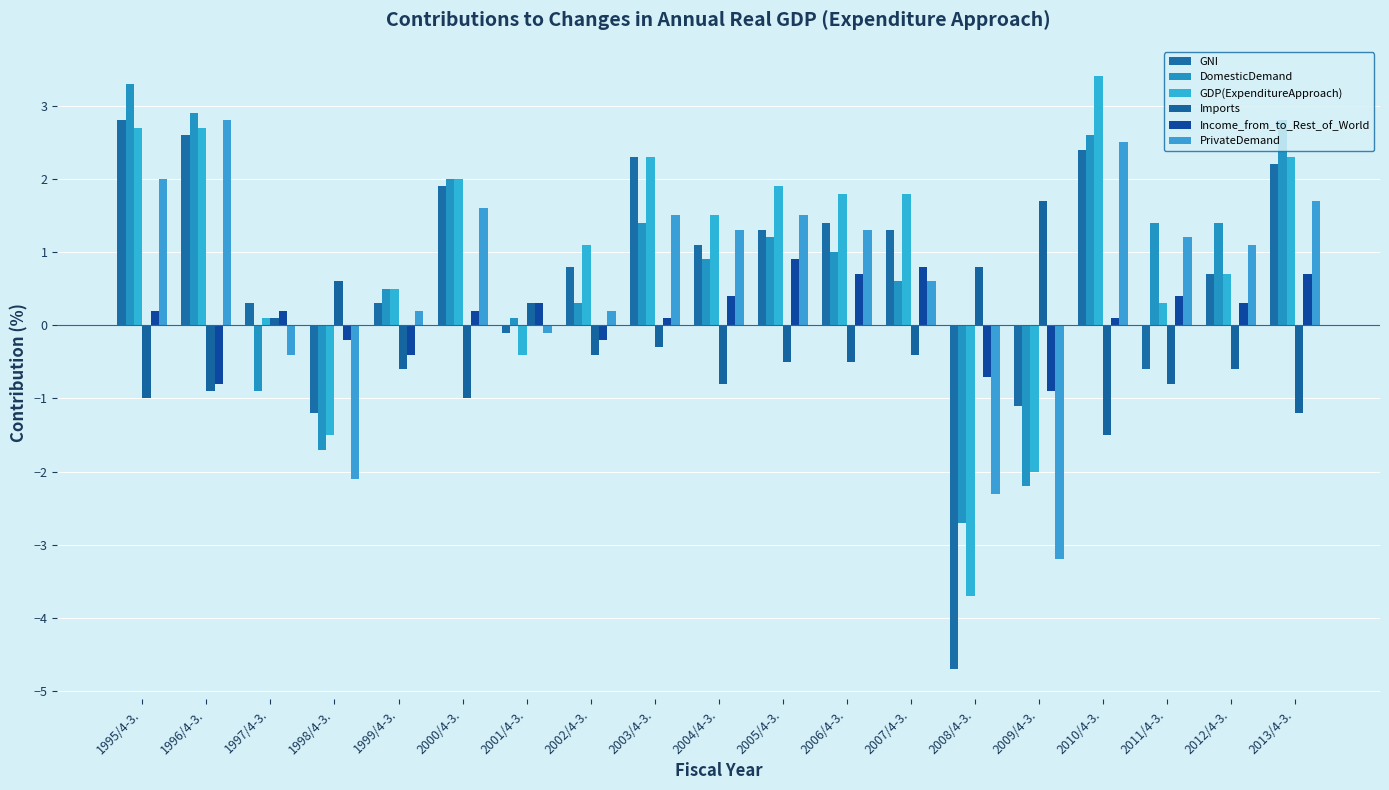

What position from the right is 1996/4-3.?

18